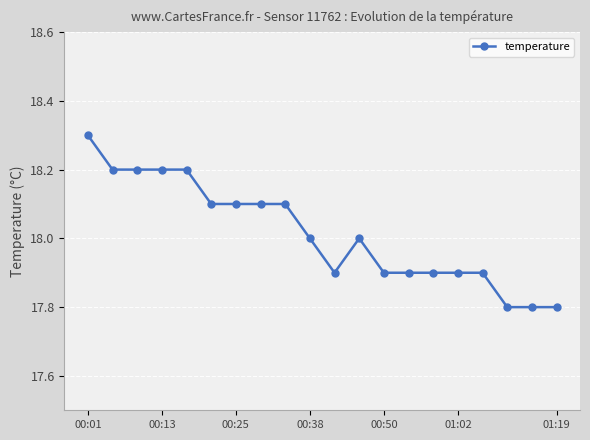

Reading right to left, list all the values displayed in this chart.

17.8	17.8	17.8	17.9	17.9	17.9	17.9	17.9	18.0	17.9	18.0	18.1	18.1	18.1	18.1	18.2	18.2	18.2	18.2	18.3